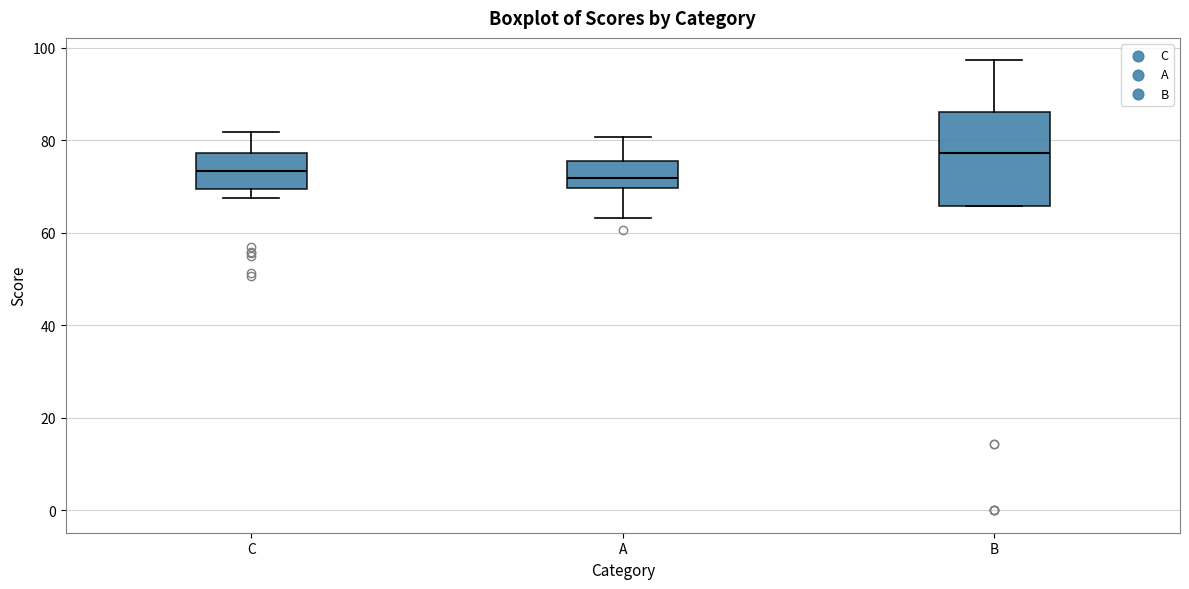

Which box is the tallest, from its lower edge to its upper edge?

B